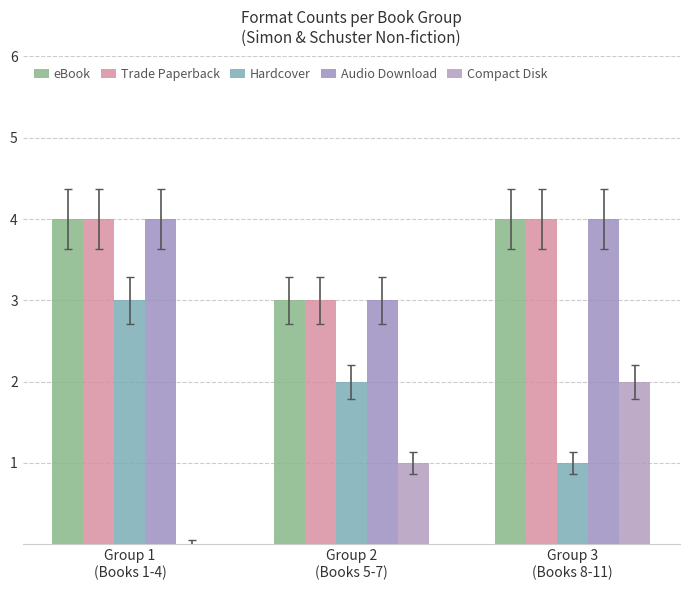

How many data points does each series have?

3